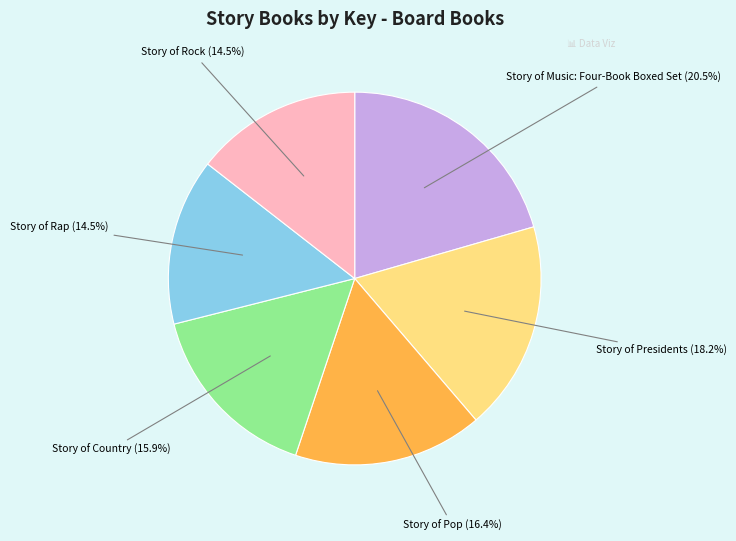

Does any single category account for the majority?

No